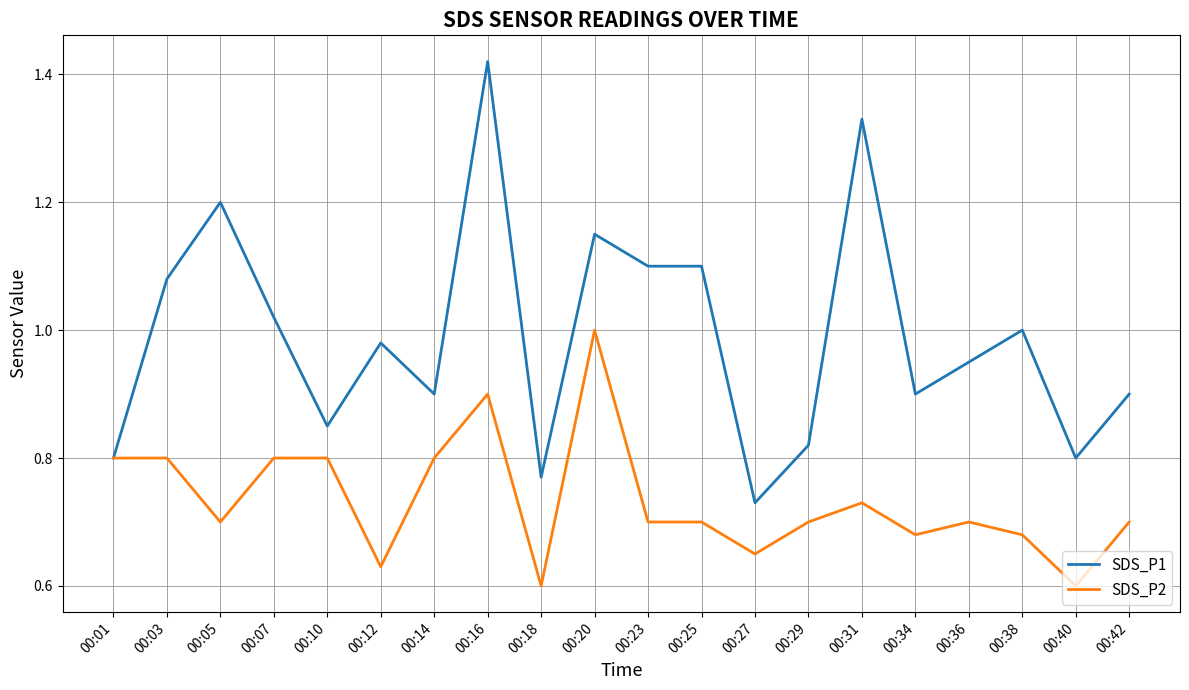

Which series changed the most between 00:03 and 00:36?

SDS_P1